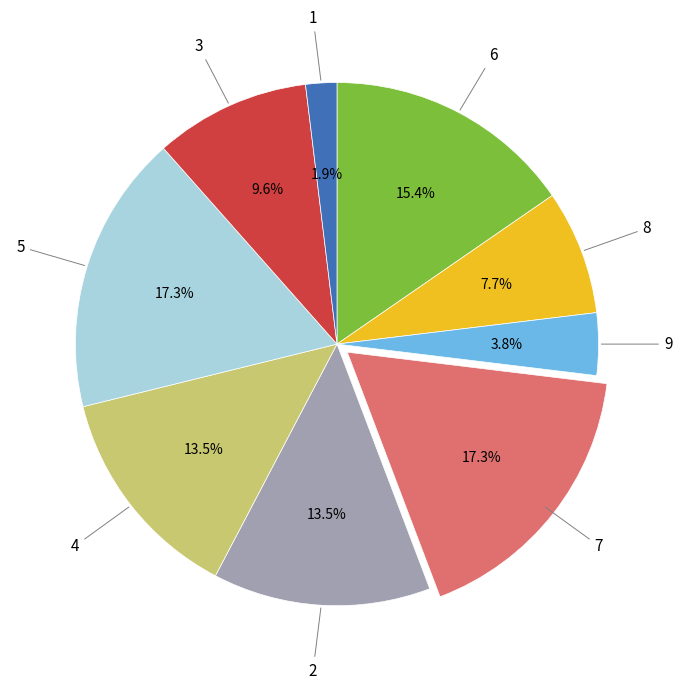

Does any single category account for the majority?

No